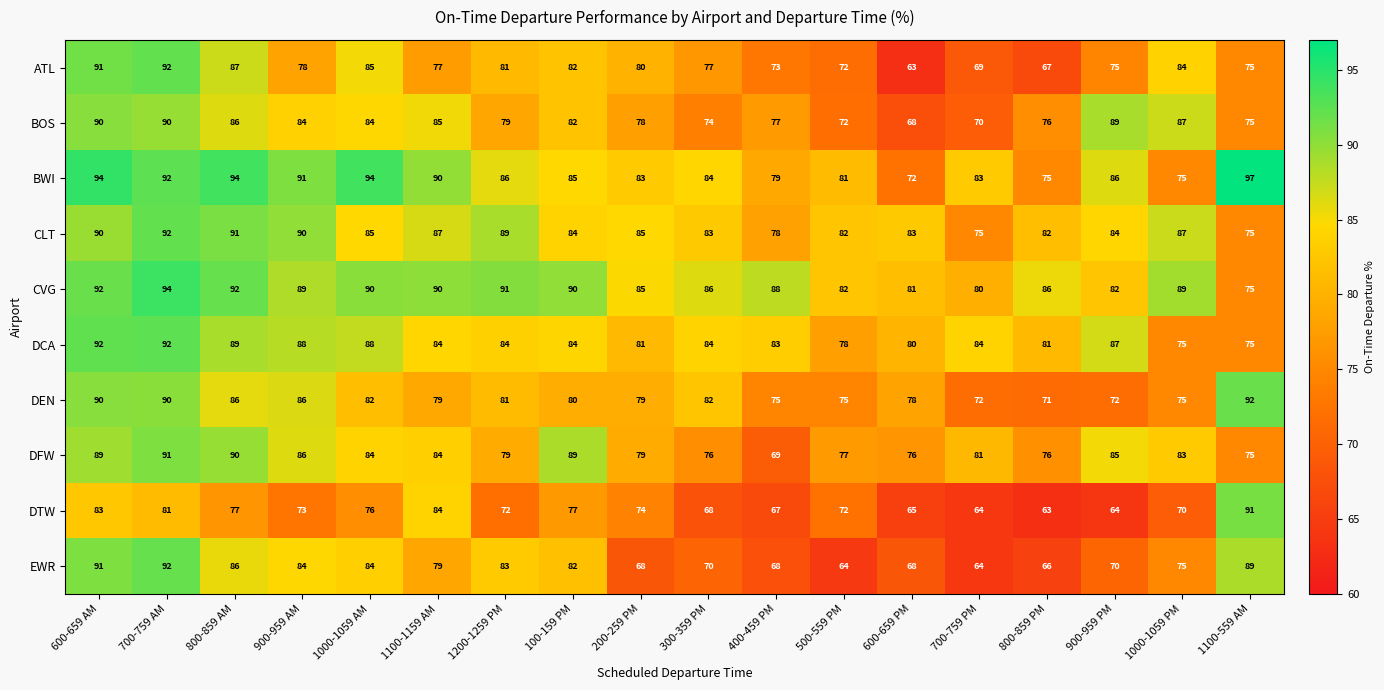

Is it true that ATL equals 77 at 1100-1159 AM?

True